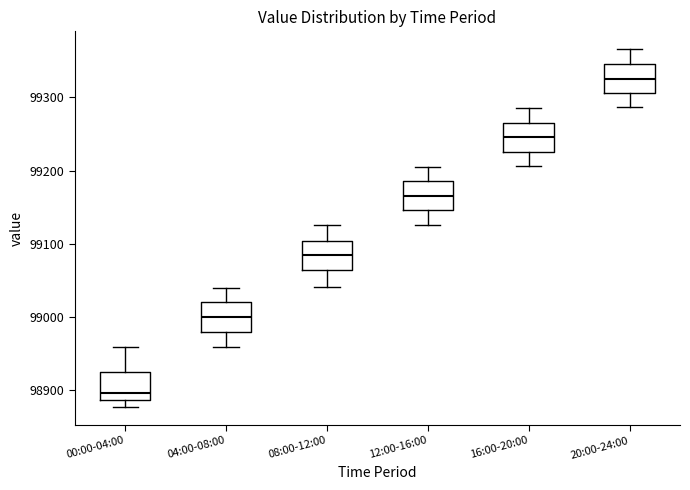

Reading left to right, transcribe this box plot: for each box, give where its median line is, the range the box spans, and where its two whiskers end, as read against the y-axis. The values are not printed on the chart, so give them approximately, as read against the axis.

00:00-04:00: median 98900, box 98890 to 98930, whiskers 98880 to 98960
04:00-08:00: median 99000, box 98980 to 99020, whiskers 98960 to 99040
08:00-12:00: median 99080, box 99060 to 99100, whiskers 99040 to 99130
12:00-16:00: median 99170, box 99150 to 99190, whiskers 99130 to 99210
16:00-20:00: median 99250, box 99230 to 99270, whiskers 99210 to 99290
20:00-24:00: median 99330, box 99310 to 99350, whiskers 99290 to 99370